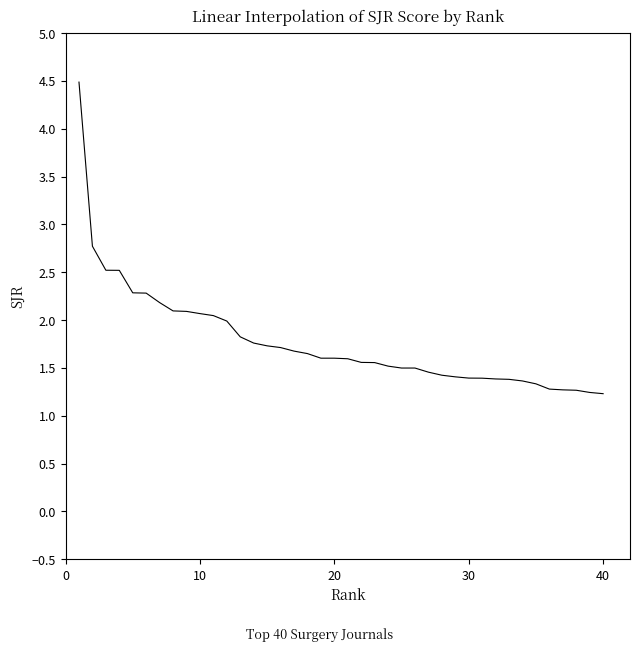

What is the smallest value displayed?

1.2